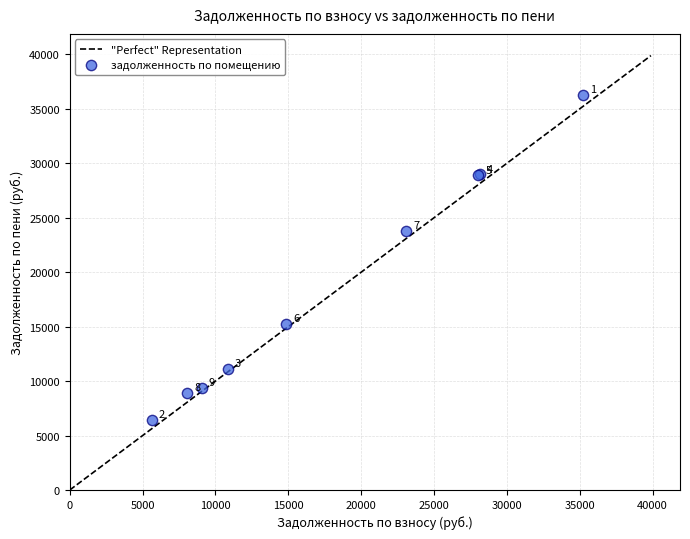

What Y value in the scatter plot is closest to 21348?

23791.8